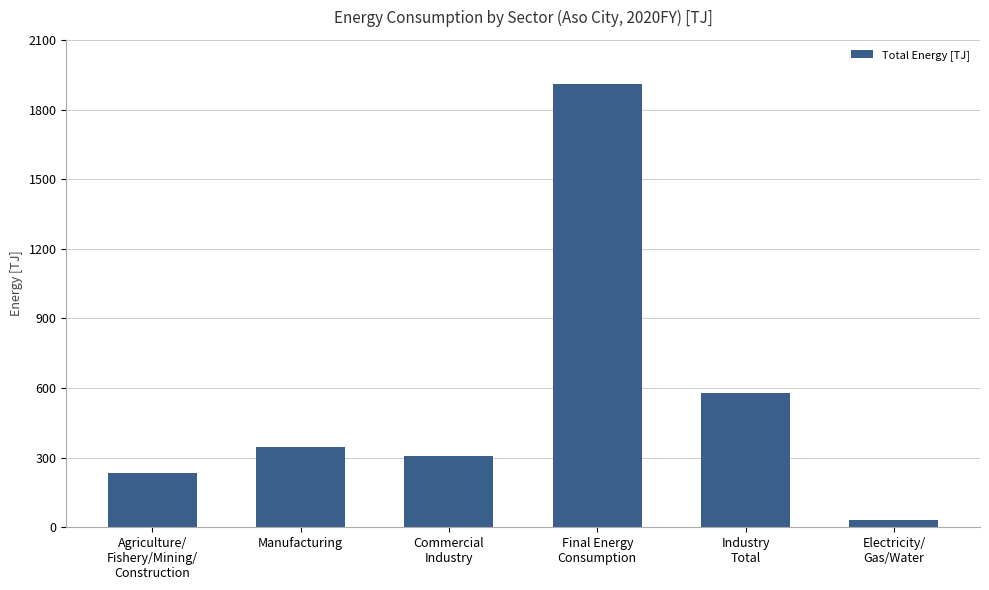

Are the bars grouped side by side (vs. stacked)?

No